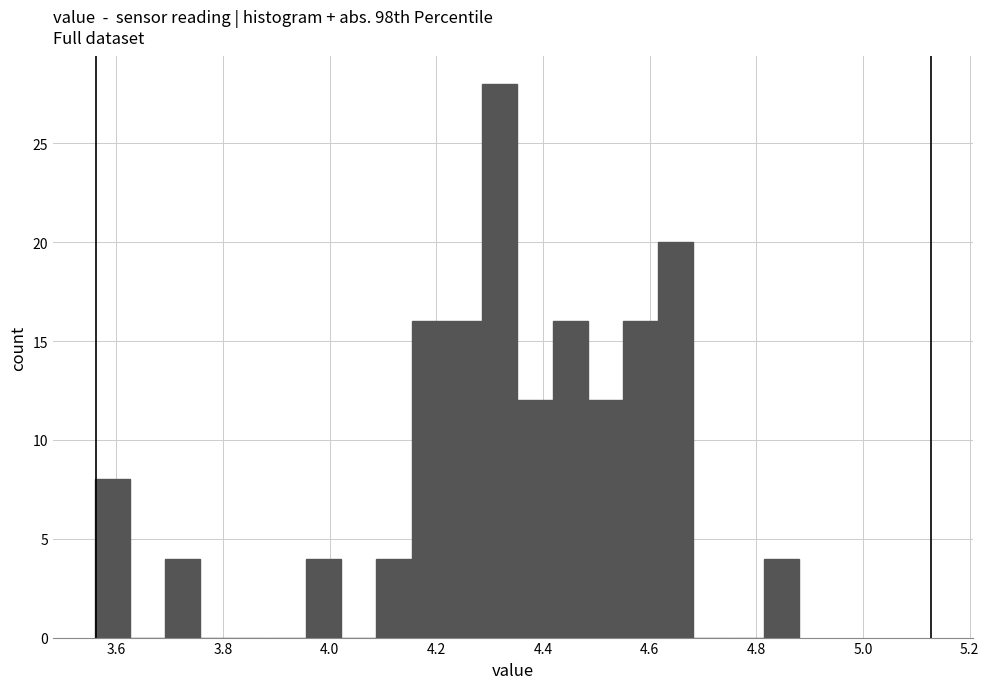

Read against the x-axis, roughly where is the centre of the tallest bar?

4.32